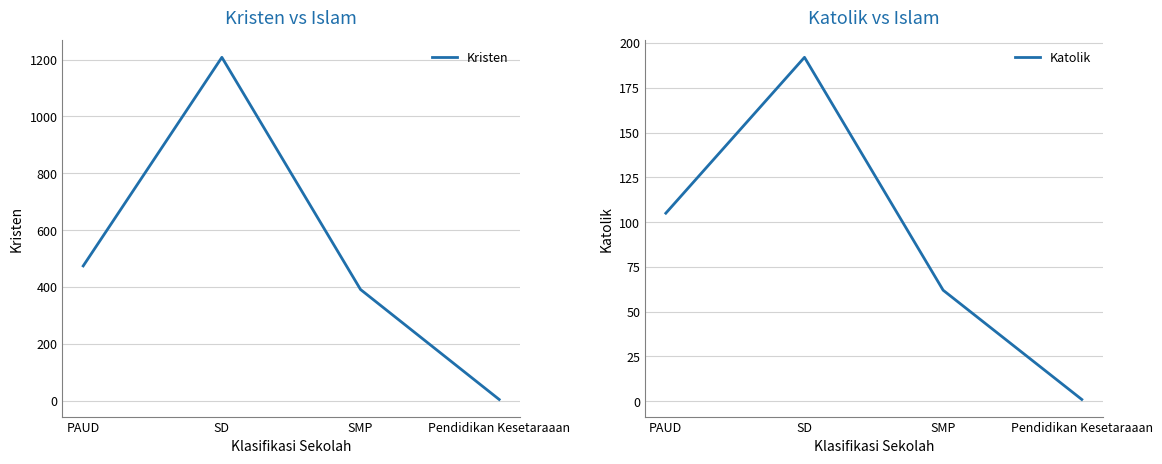

What is the sum of the Katolik values at Pendidikan Kesetaraaan and SD?

193